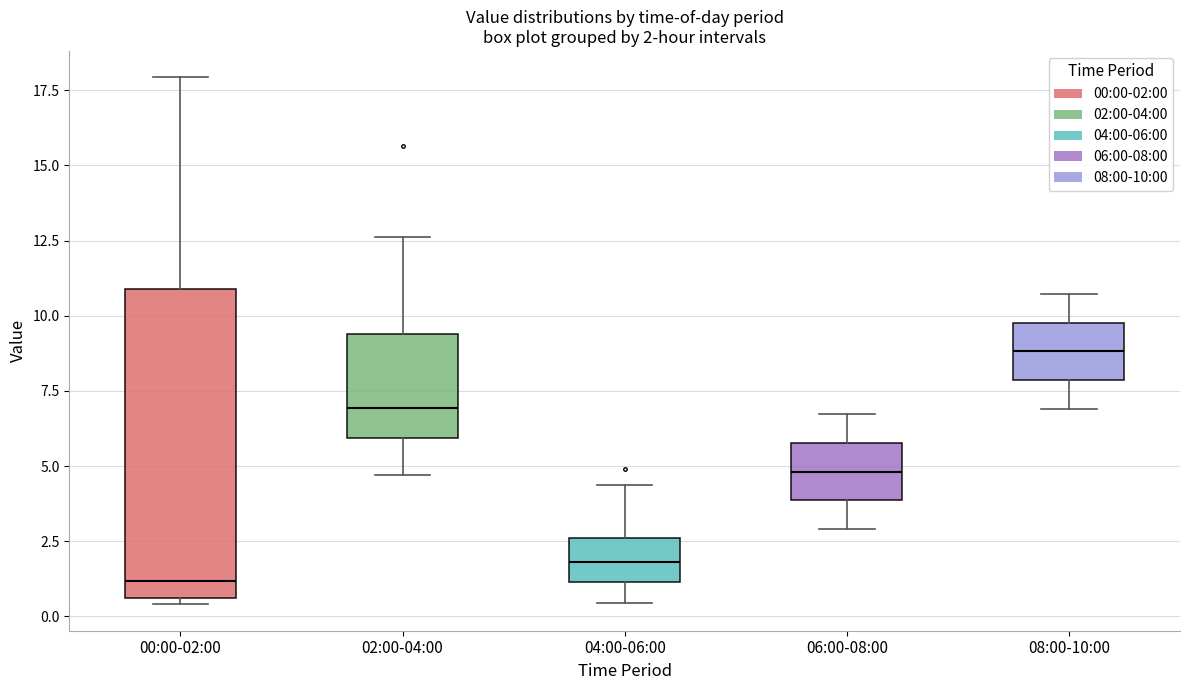

Which box's median line is the lowest?

00:00-02:00